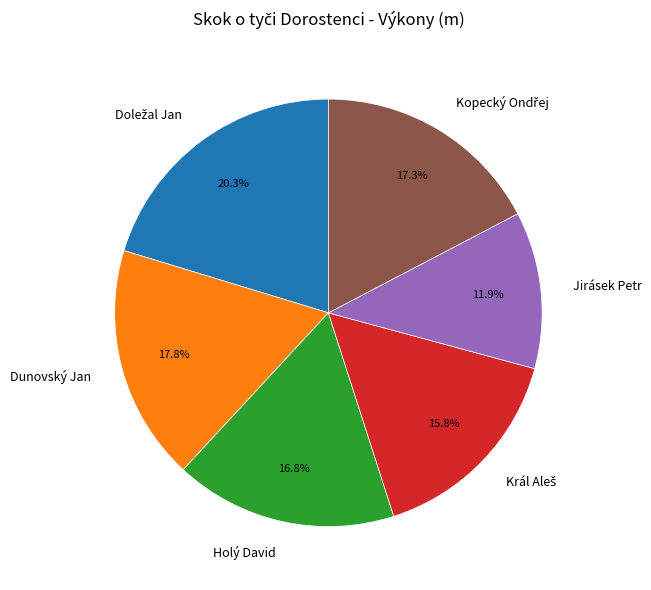

Between Jirásek Petr and Dunovský Jan, which is larger?

Dunovský Jan